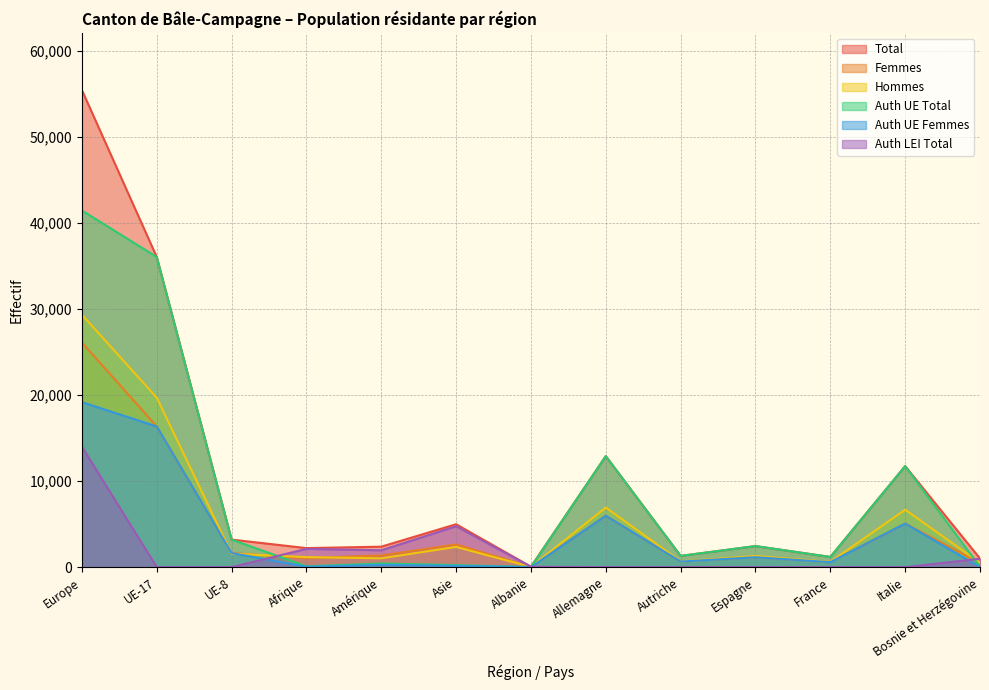

At which label does Auth UE Femmes first exceed 645?

Europe